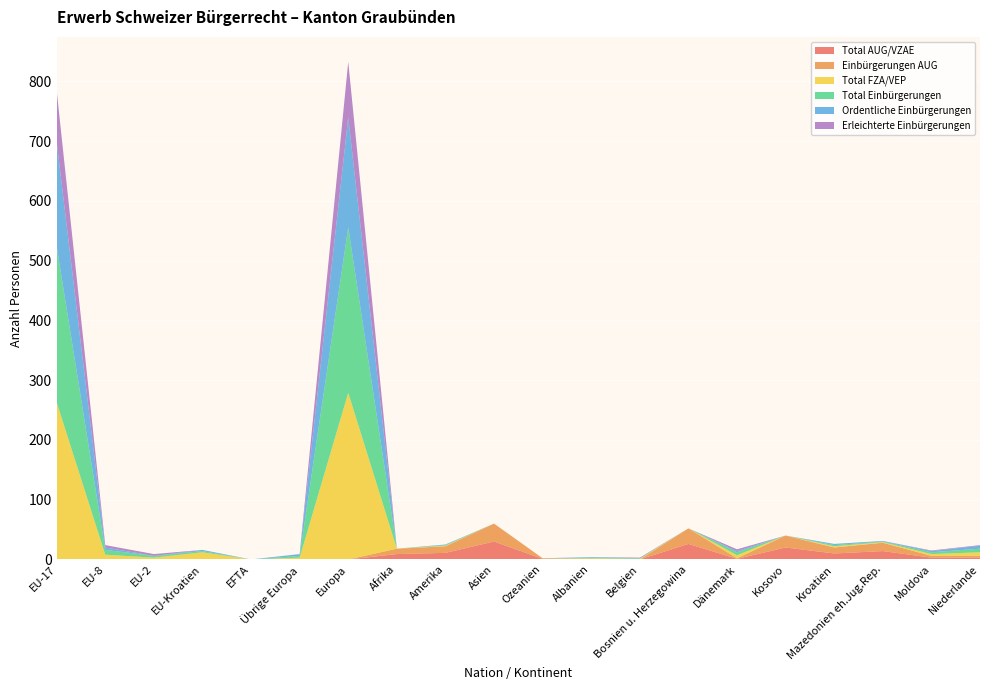

Reading left to right, transcribe all the data shown in this chart.

Total AUG/VZAE: 0	0	0	0	0	0	0	9	11	30	1	1	0	26	1	20	10	14	3	3
Einbürgerungen AUG: 0	0	0	0	0	0	0	9	11	30	1	0	0	26	1	20	10	14	3	3
Total FZA/VEP: 263	8	3	12	0	3	279	0	1	0	0	1	1	0	5	0	2	1	3	6
Total Einbürgerungen: 261	8	3	2	0	3	277	0	1	0	0	1	1	0	5	0	2	1	3	6
Ordentliche Einbürgerungen: 175	4	0	2	0	3	184	0	1	0	0	1	0	0	2	0	2	1	2	5
Erleichterte Einbürgerungen: 86	4	3	0	0	0	93	0	0	0	0	0	1	0	3	0	0	0	1	1